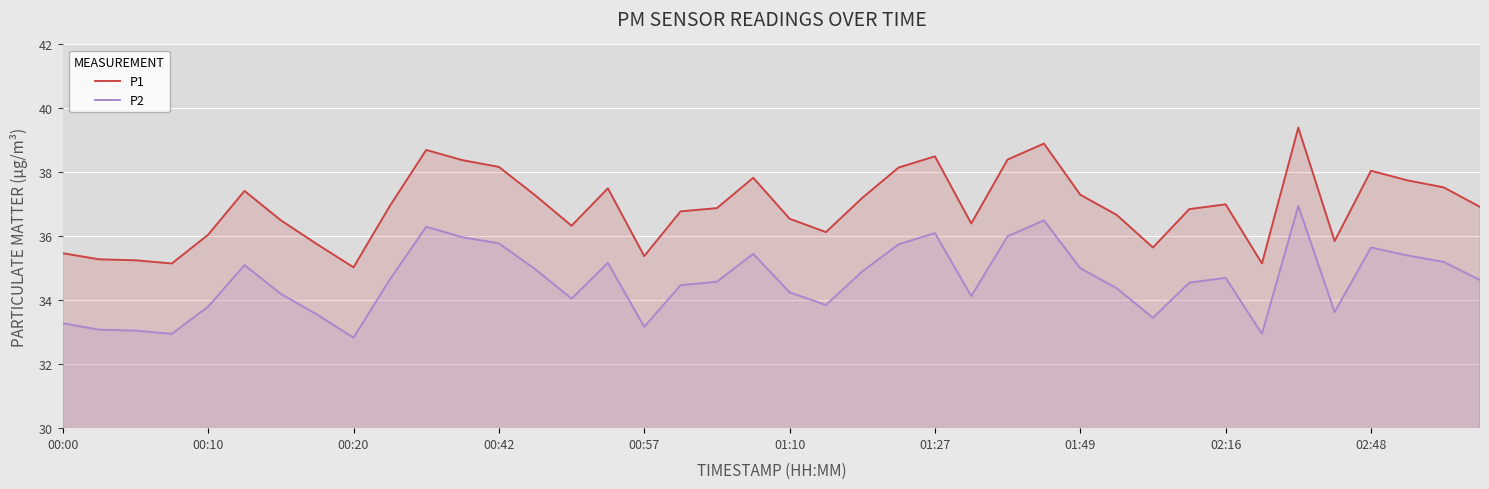

What is the value of the P2 point at the 6th from the left?

35.1